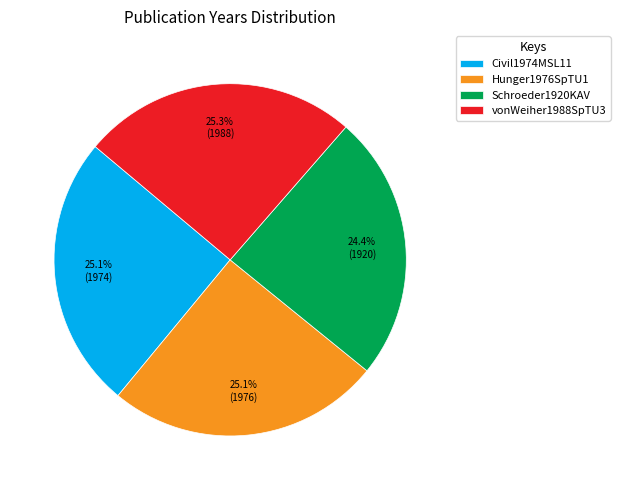

Approximately how many times larger is the value at Schroeder1920KAV compared to vonWeiher1988SpTU3?

1.0